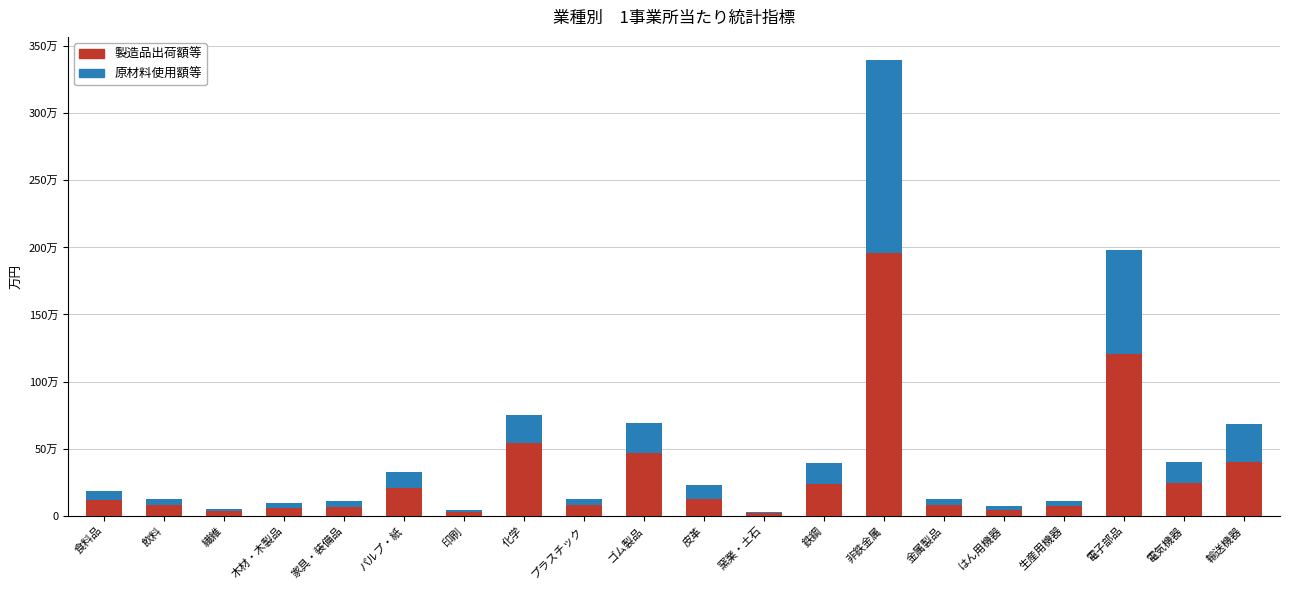

Is it true that 製造品出荷額等 equals 291032.9 at ゴム製品?

False